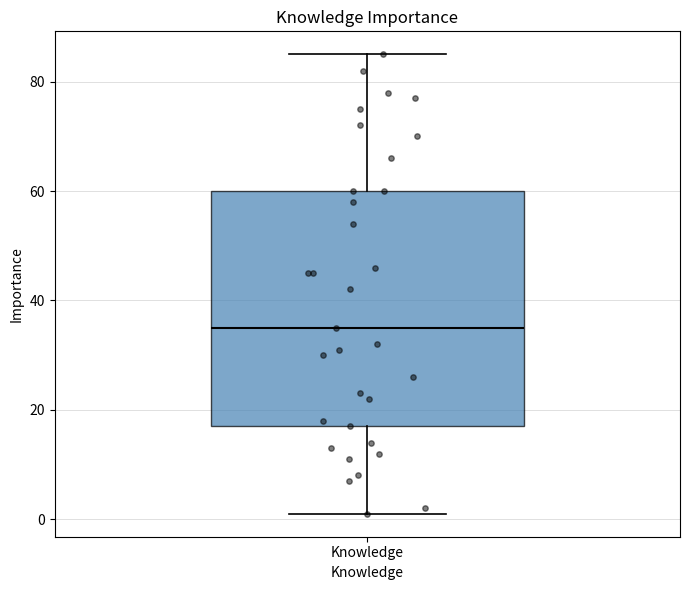

Transcribe this box plot: give where the median line is, the range the box spans, and where the two whiskers end, as read against the y-axis. The values are not printed on the chart, so give them approximately, as read against the axis.

median 36, box 18 to 60, whiskers 2 to 86